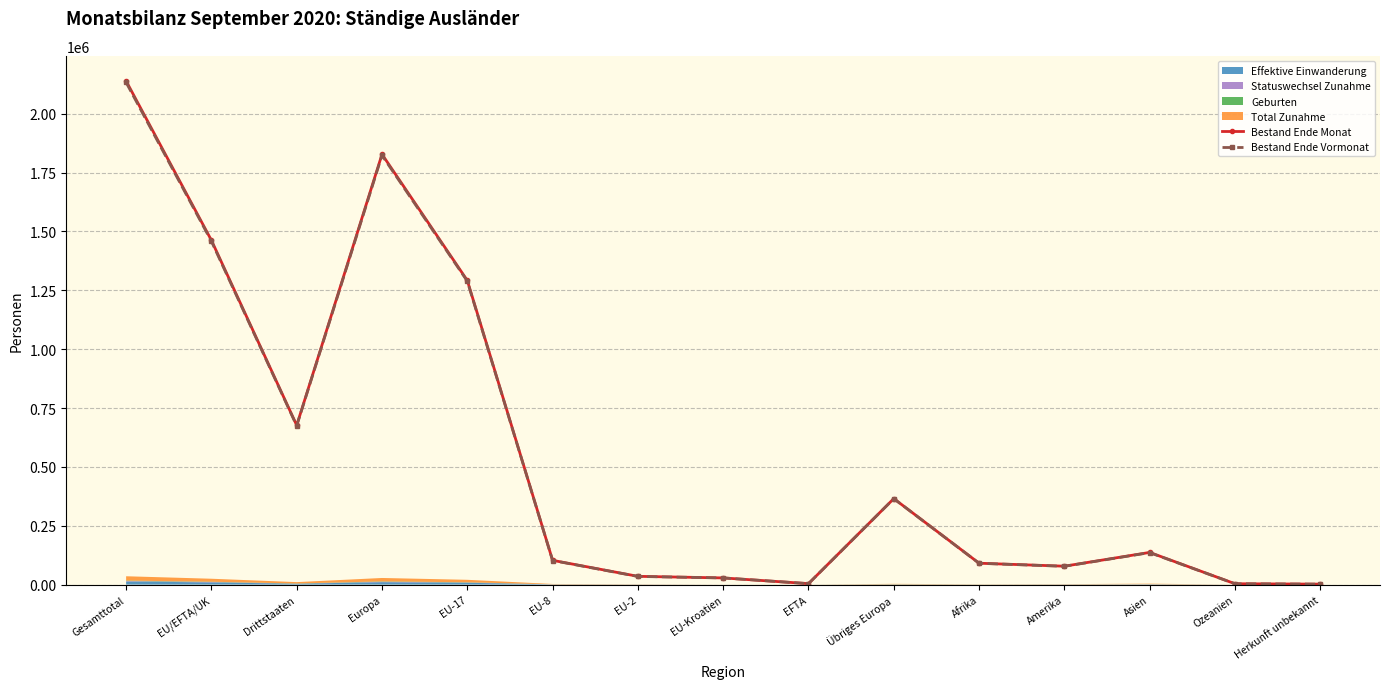

Read the Bestand Ende Monat value at Herkunft unbekannt.

1963